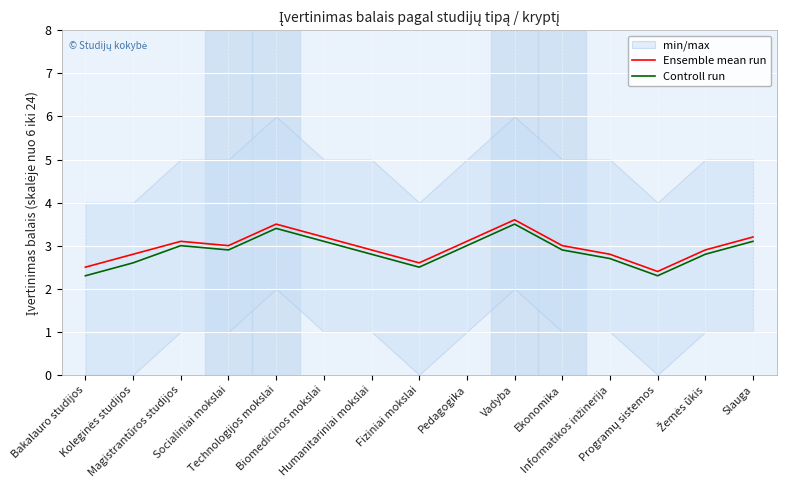

True or false: Ensemble mean run has a value of 3.8 at Koleginės studijos.

False